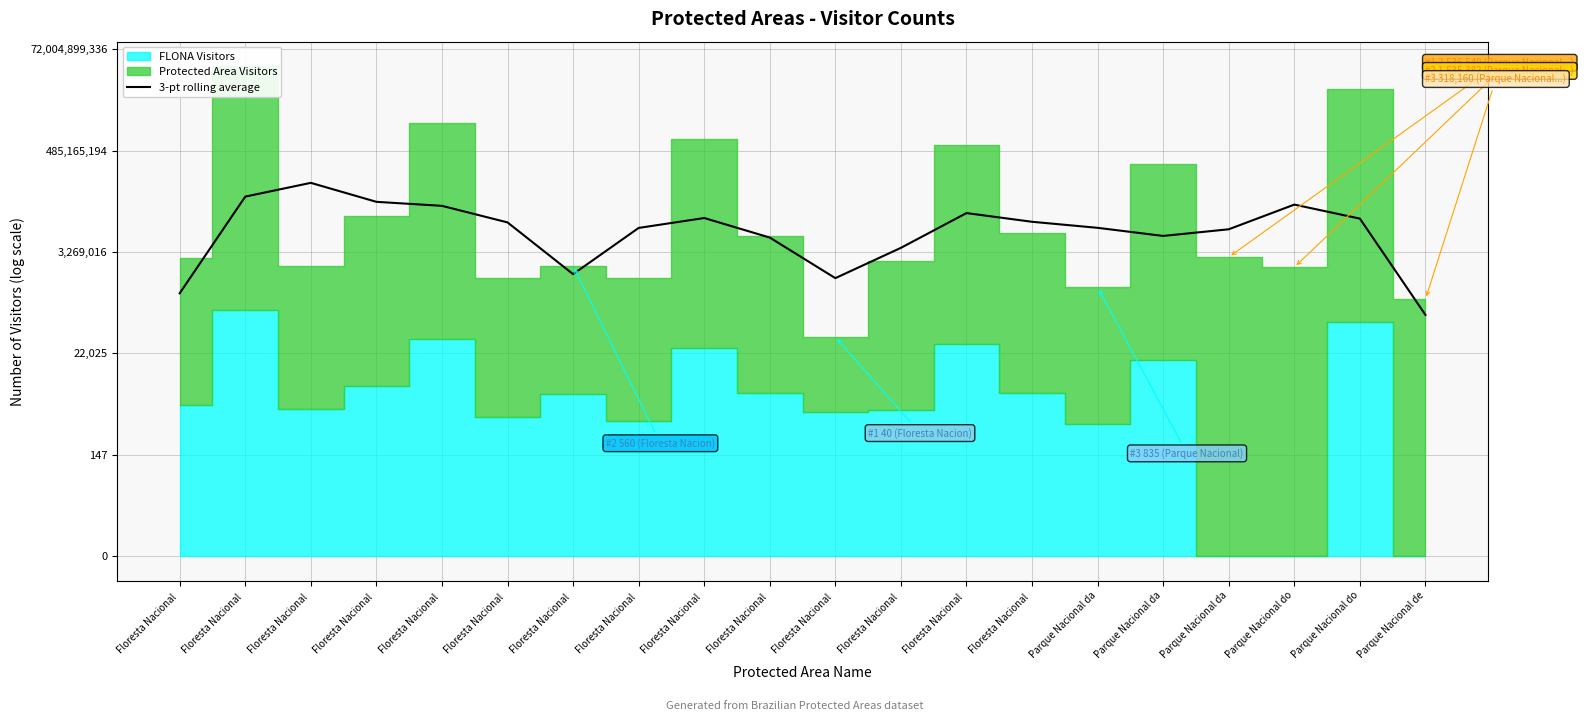

The chart shows a value of 27.0 at Floresta Nacional . True or false?

False